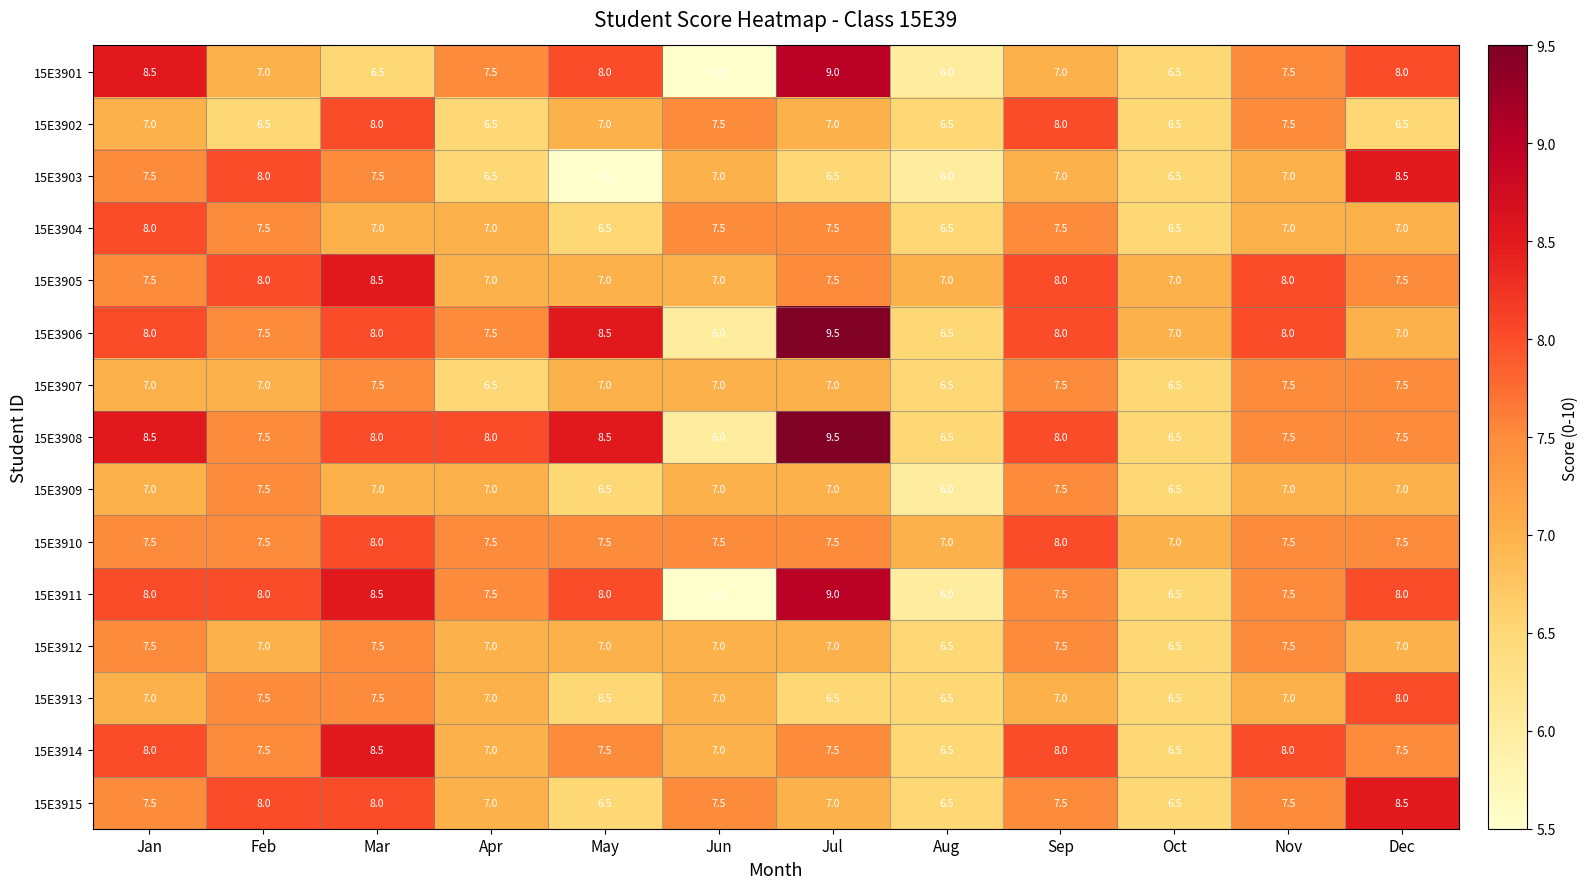

True or false: 15E3907 has a value of 7.0 at Jun.

True